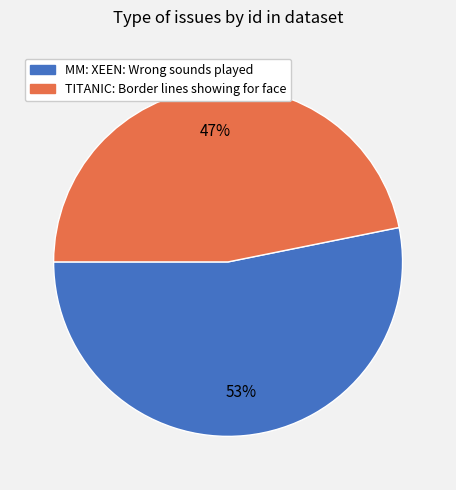

Is TITANIC: Border lines showing for face the majority of the pie?

No